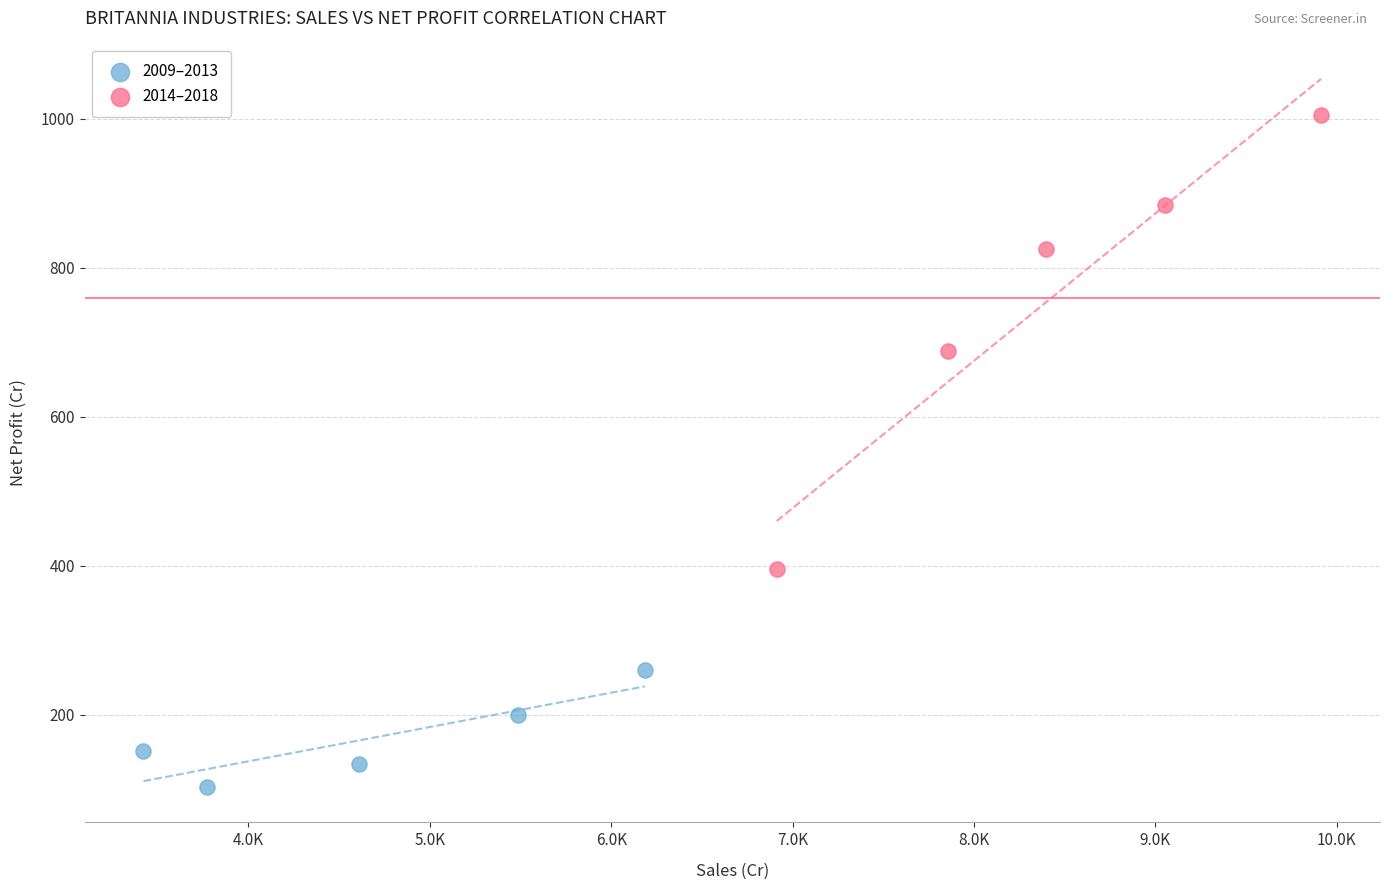

Which series reaches the minimum Y coordinate?

2009–2013